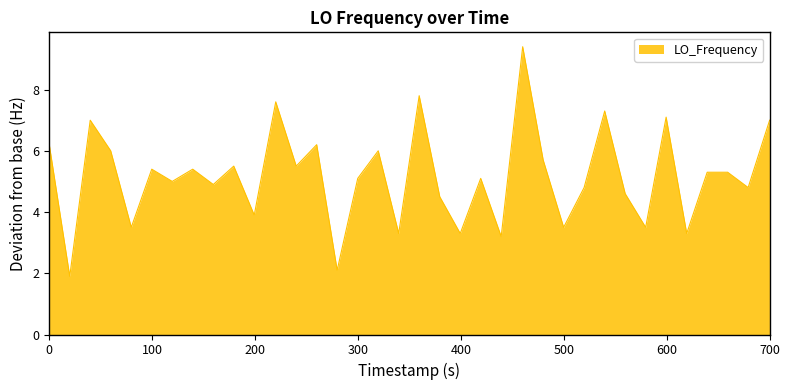

What is the difference between the maximum and minimum values?

7.5